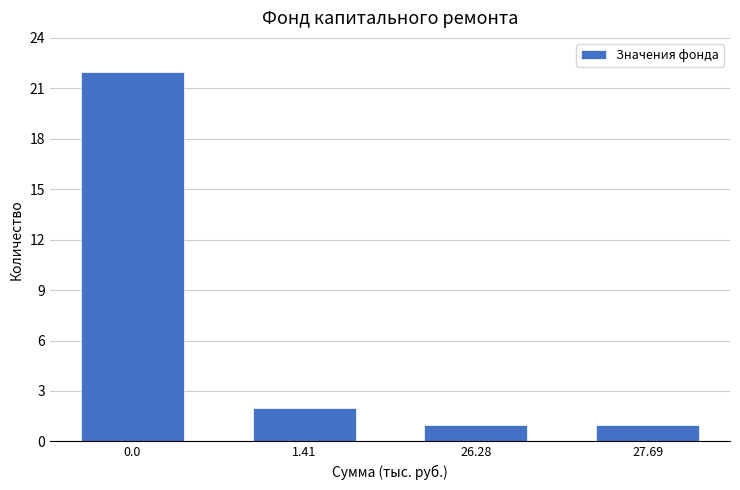

Reading left to right, extract all data points from this chart.

0.0=22	1.41=2	26.28=1	27.69=1